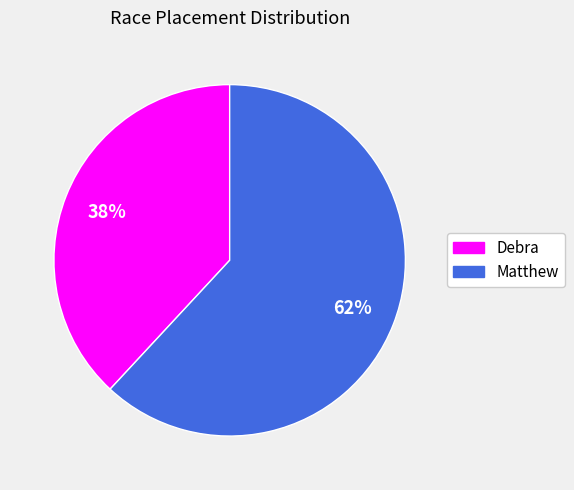

What is the smallest slice in the pie chart?

Debra